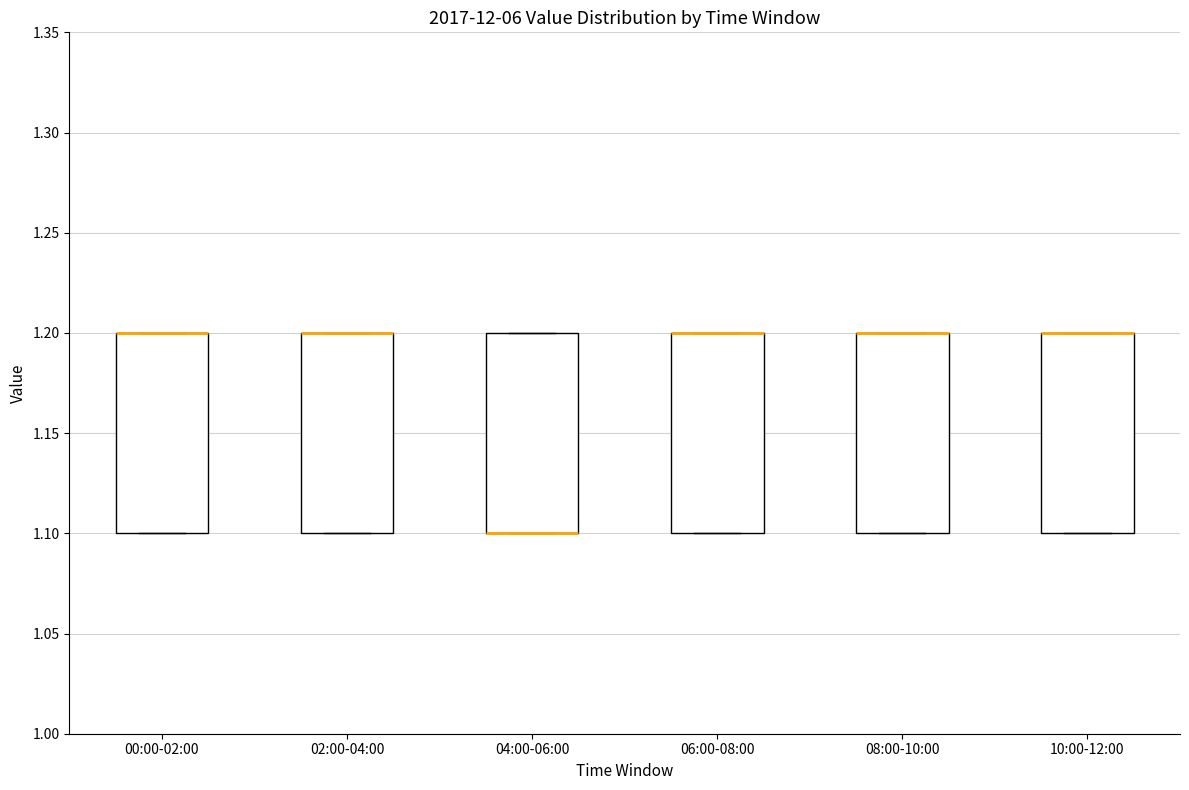

Reading left to right, transcribe this box plot: for each box, give where its median line is, the range the box spans, and where its two whiskers end, as read against the y-axis. The values are not printed on the chart, so give them approximately, as read against the axis.

00:00-02:00: median 1.2 (drawn on the box's upper edge), box 1.1 to 1.2, whiskers 1.1 to 1.2
02:00-04:00: median 1.2 (drawn on the box's upper edge), box 1.1 to 1.2, whiskers 1.1 to 1.2
04:00-06:00: median 1.1 (drawn on the box's lower edge), box 1.1 to 1.2, whiskers 1.1 to 1.2
06:00-08:00: median 1.2 (drawn on the box's upper edge), box 1.1 to 1.2, whiskers 1.1 to 1.2
08:00-10:00: median 1.2 (drawn on the box's upper edge), box 1.1 to 1.2, whiskers 1.1 to 1.2
10:00-12:00: median 1.2 (drawn on the box's upper edge), box 1.1 to 1.2, whiskers 1.1 to 1.2